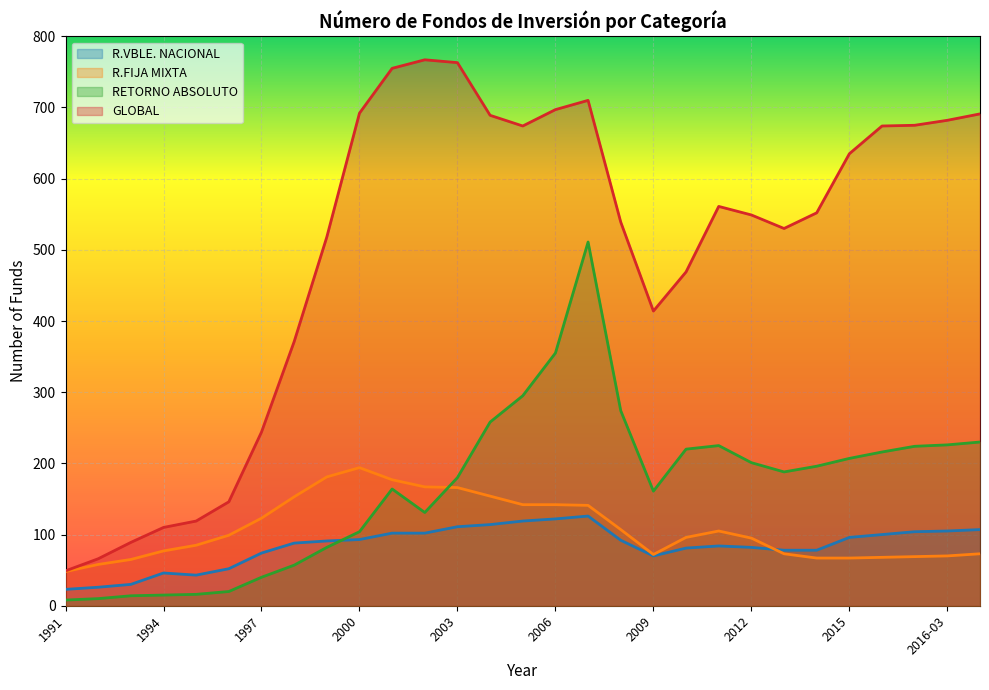

What is the label of the 24th point from the left?

2014